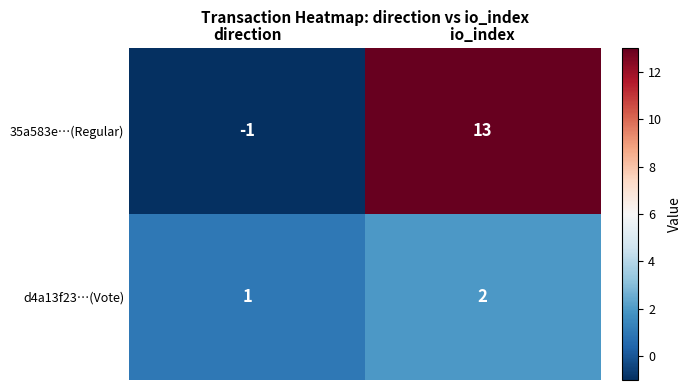

What is the sum of the 35a583e…(Regular) values at direction and io_index?

12